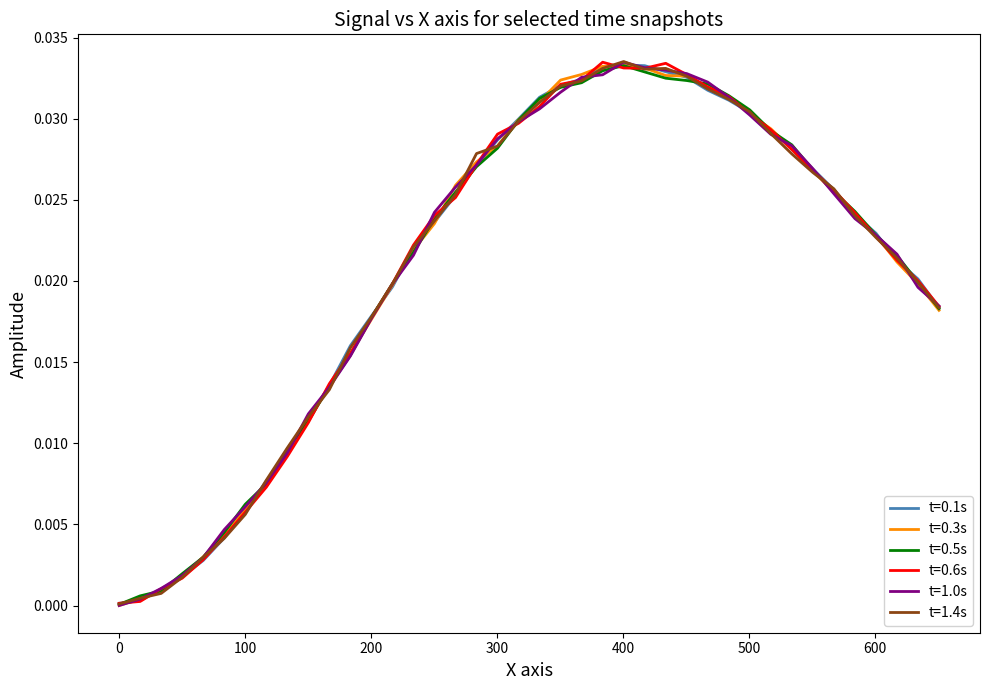

List the labels in order of t=0.6s value, smallest first.

0.0, 16.6856, 33.3712, 50.0568, 66.7423, 83.4279, 100.114, 116.799, 133.485, 150.17, 166.856, 183.541, 200.227, 650.738, 216.913, 634.052, 617.367, 233.598, 600.681, 250.284, 583.995, 266.969, 567.31, 550.624, 283.655, 533.939, 300.341, 517.253, 317.026, 500.568, 333.712, 483.882, 467.196, 350.397, 367.083, 450.511, 417.14, 400.454, 433.825, 383.768